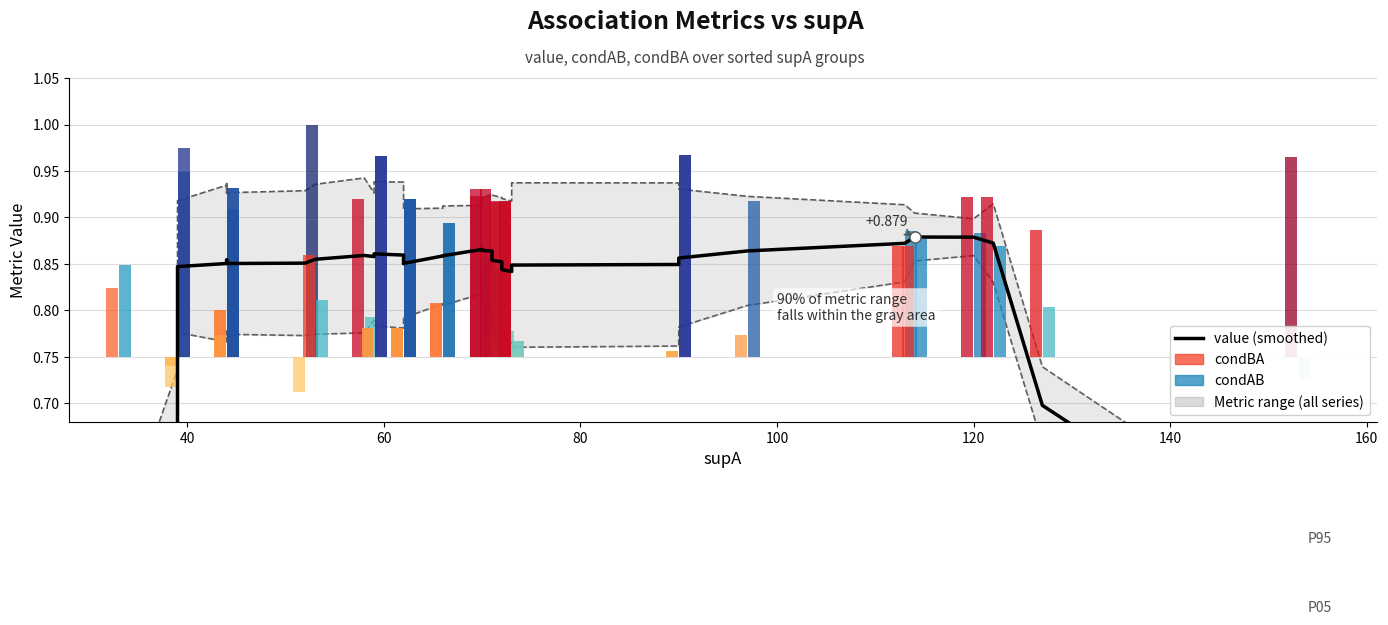

How many bars are there in total?

36